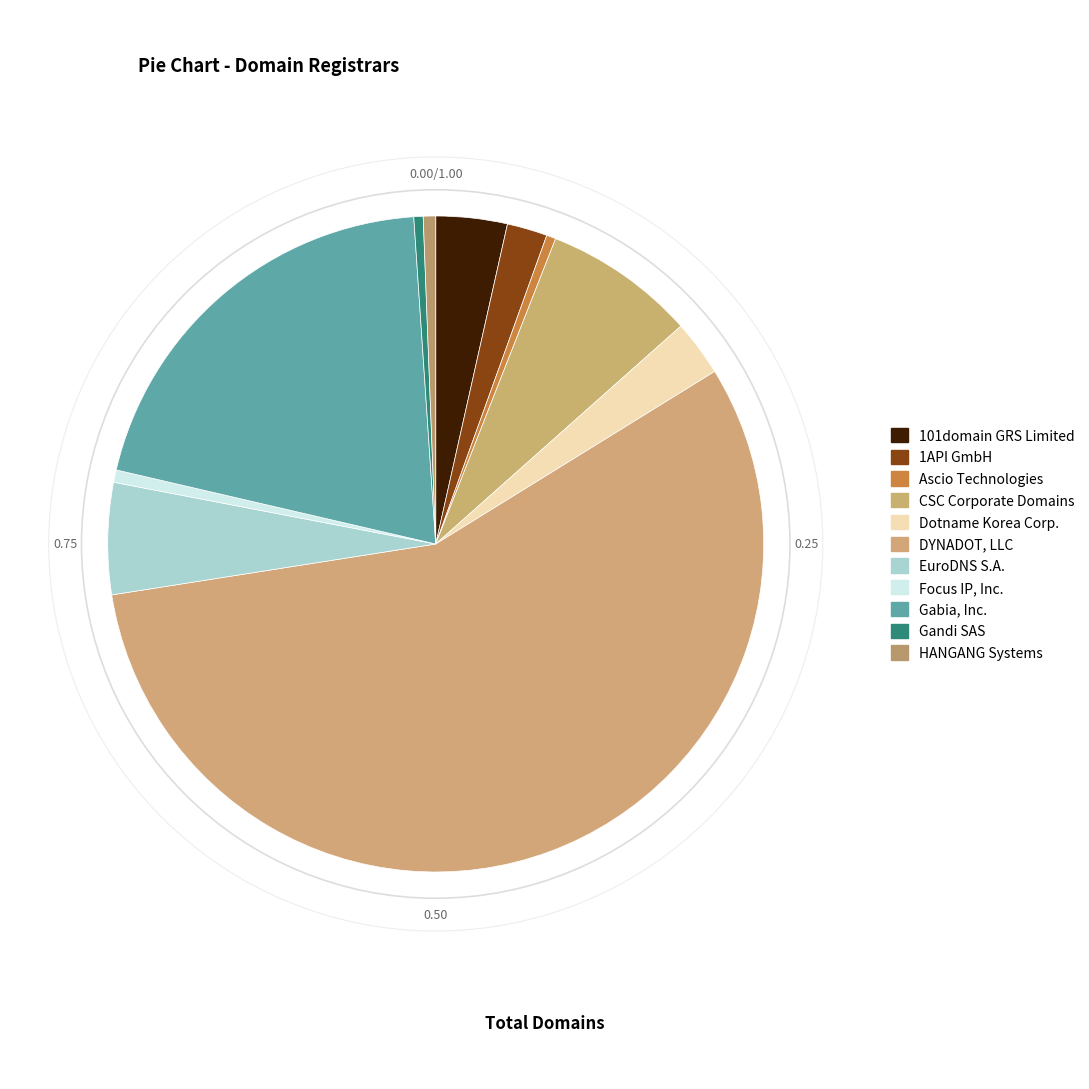

Is there a majority slice in this chart?

Yes